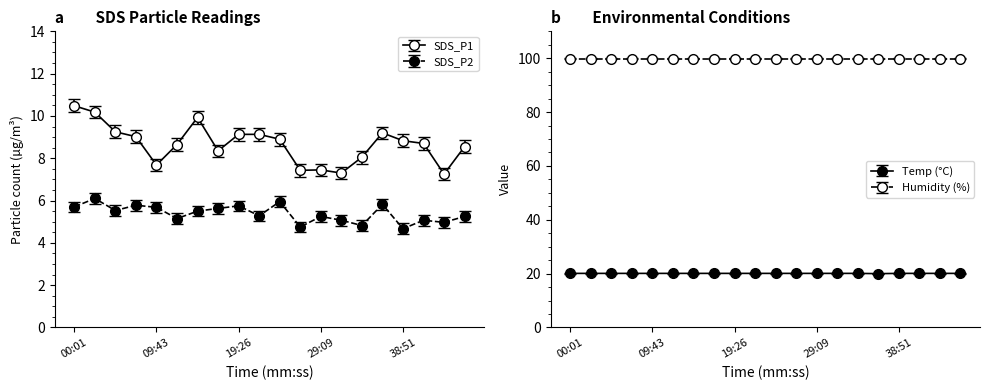

Read the SDS_P1 value at 04:52.

9.2